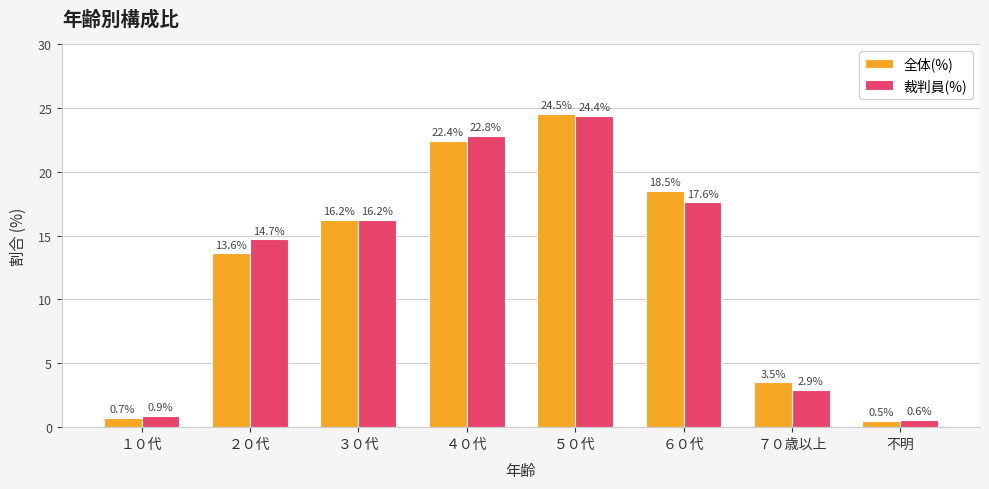

What is the greatest value displayed?

24.5